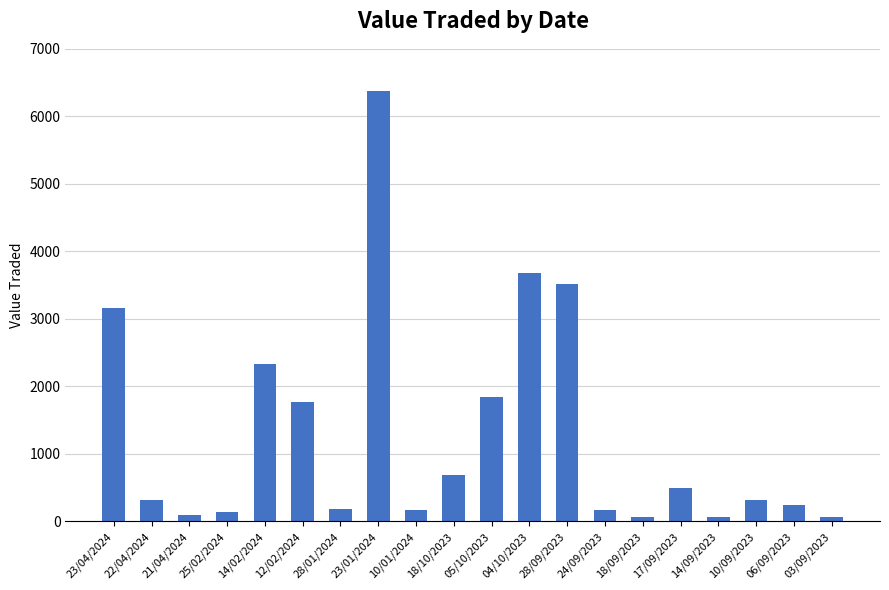

How many distinct data groups are displayed?

1